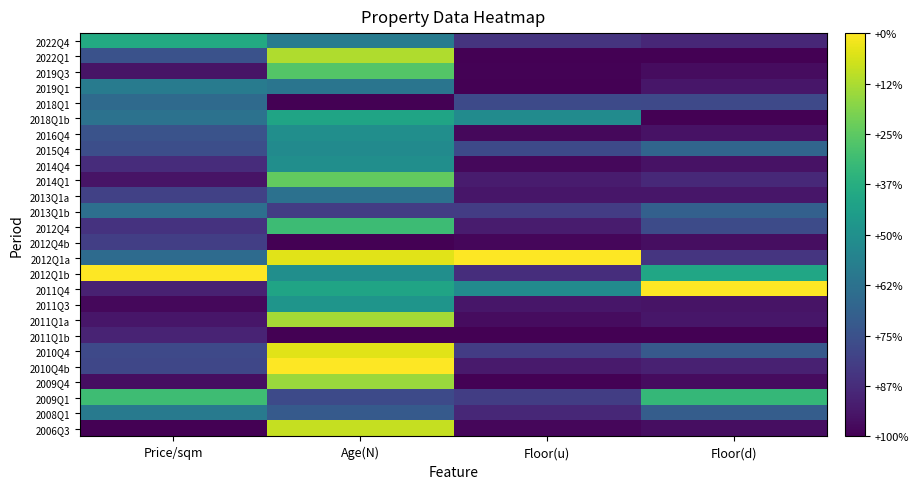

Which has a higher value, Age(N) or Floor(u)?

Age(N)